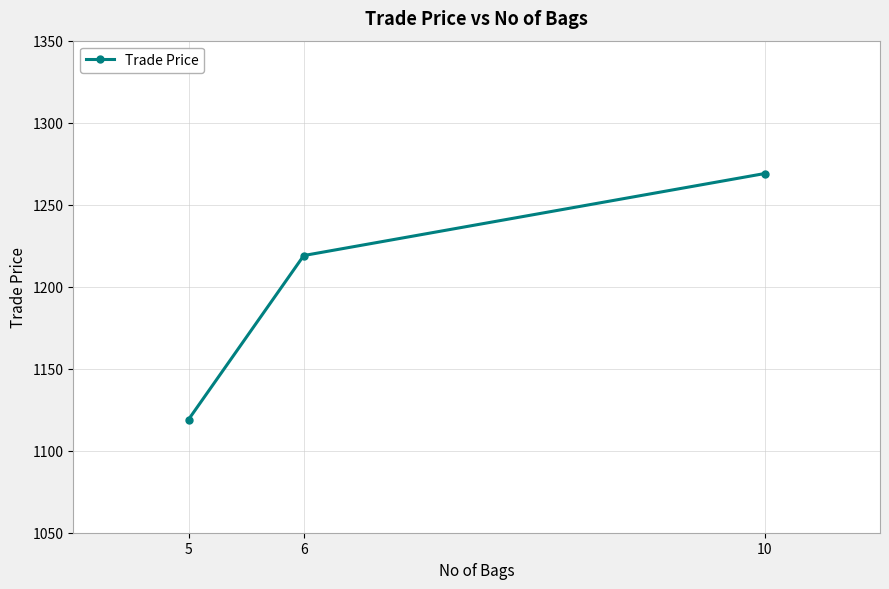

Does the chart display data point markers on the line(s)?

Yes